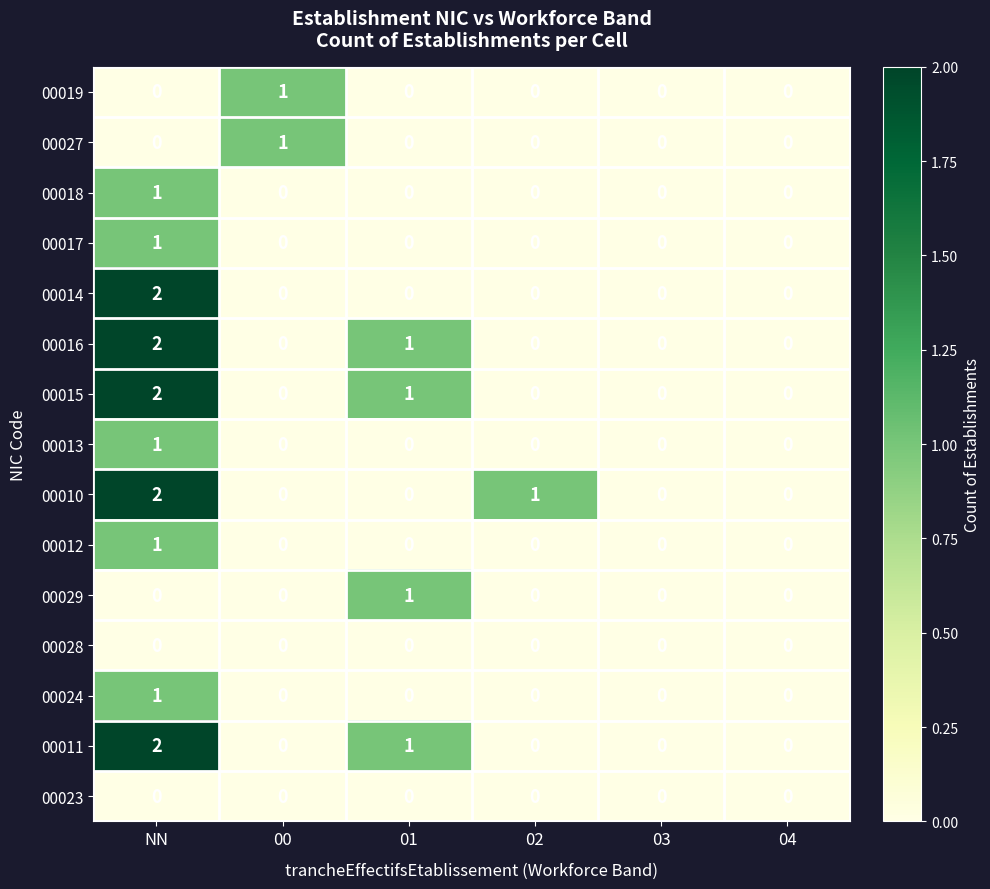

The 00014 series shows 1 at NN. True or false?

False